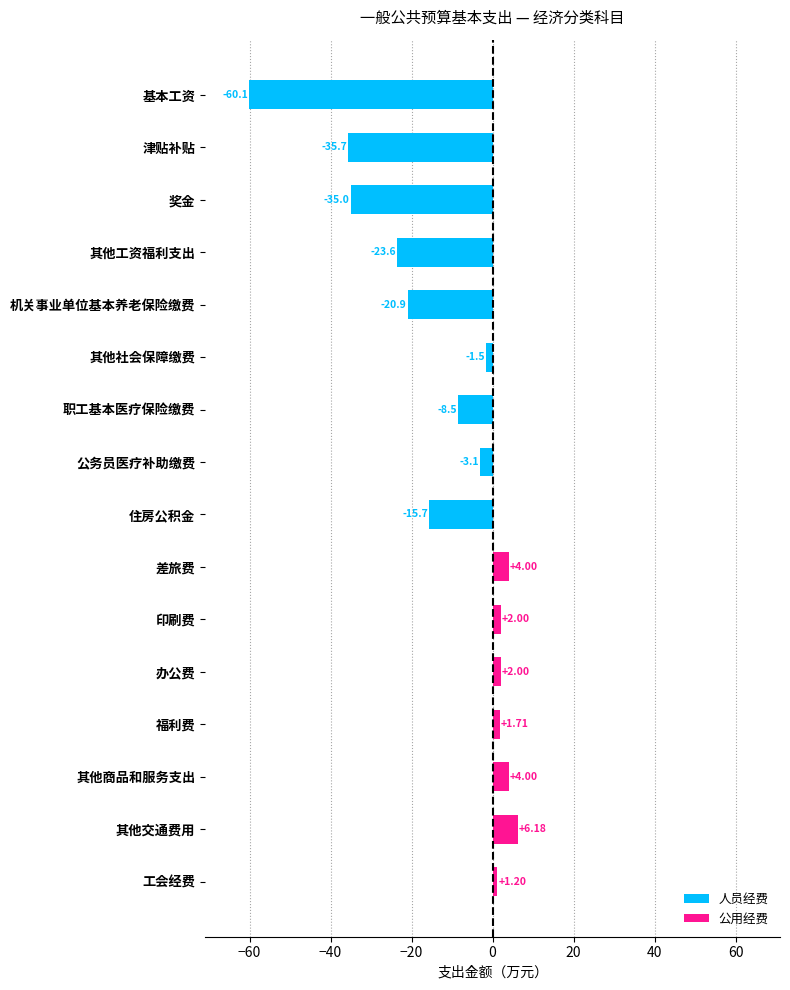

What is the sum of all 公用经费 values?

21.1